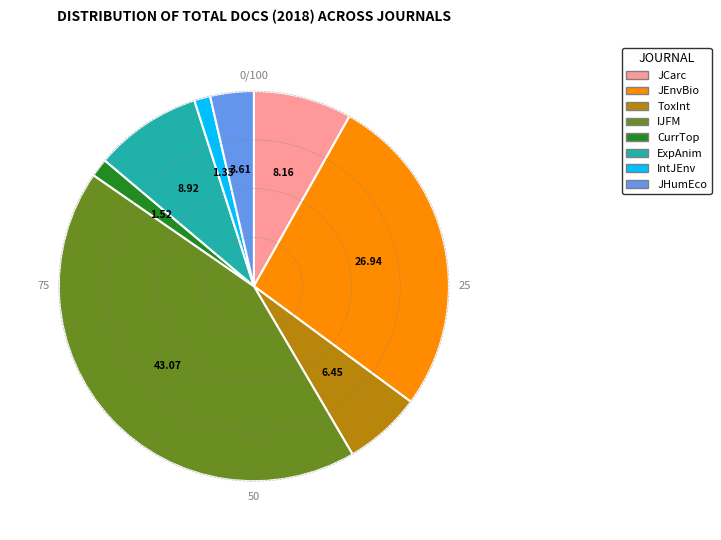

Is there a majority slice in this chart?

No